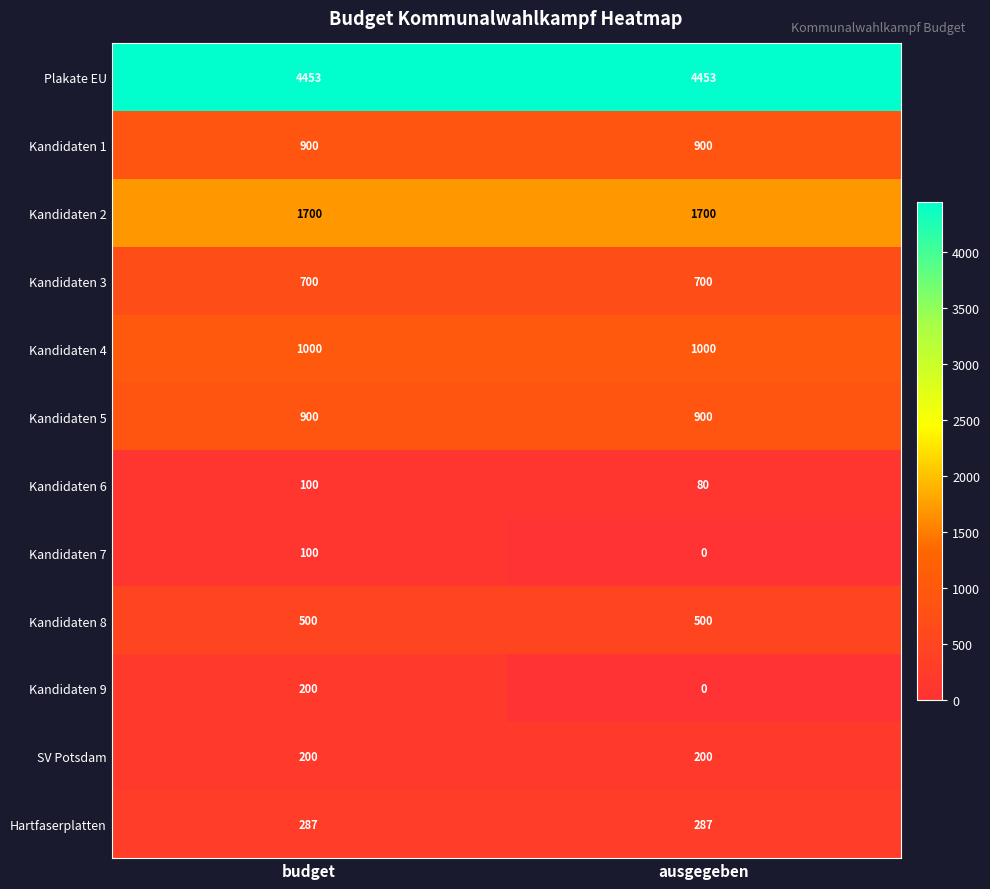

Read the Kandidaten 4 value at budget.

1000